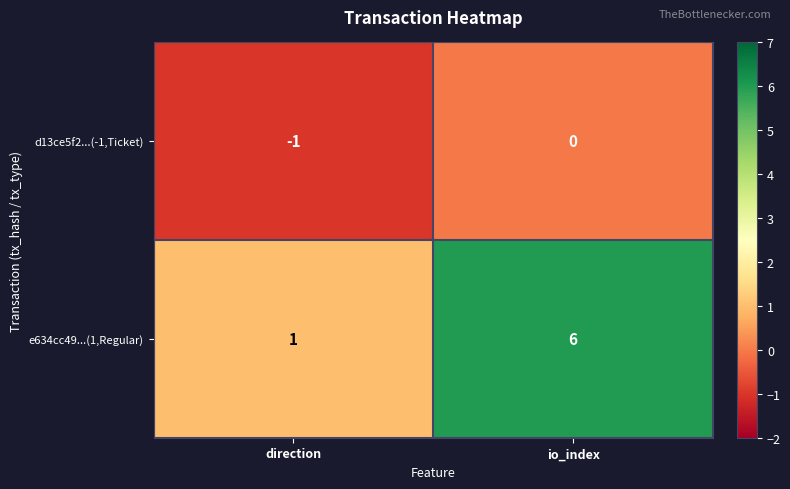

Between direction and io_index, which series saw the biggest shift?

e634cc49...(1,Regular)